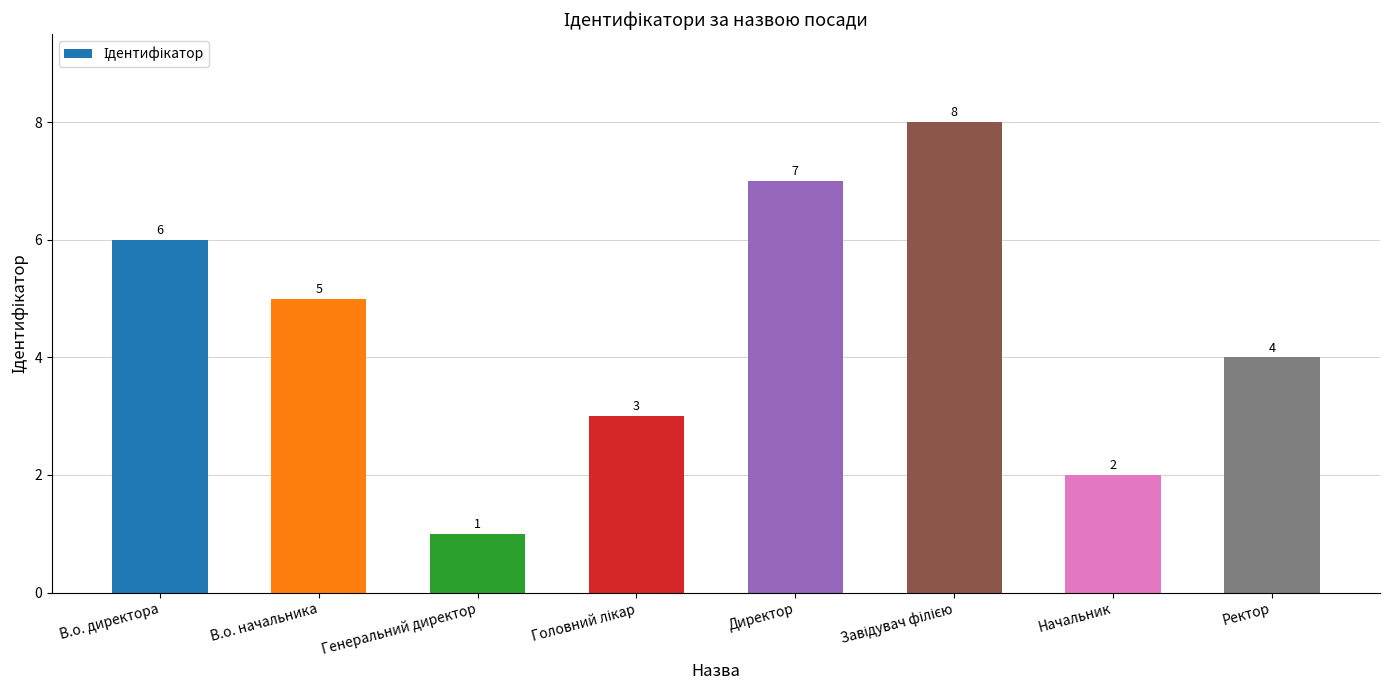

What is the difference between the maximum and minimum values?

7